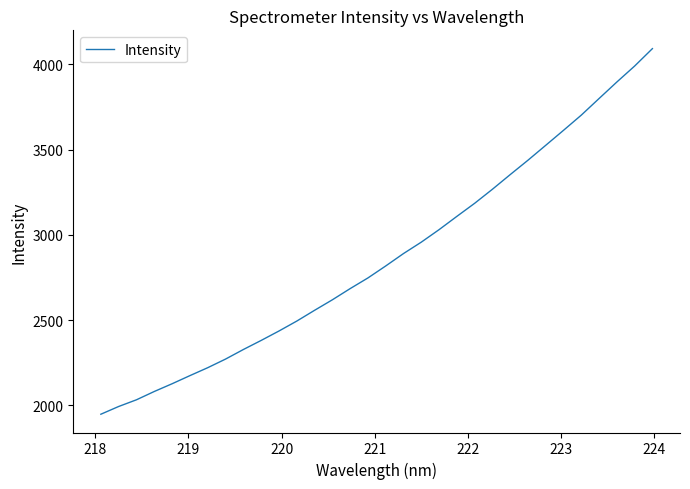

What is the minimum value shown in the chart?

1948.8